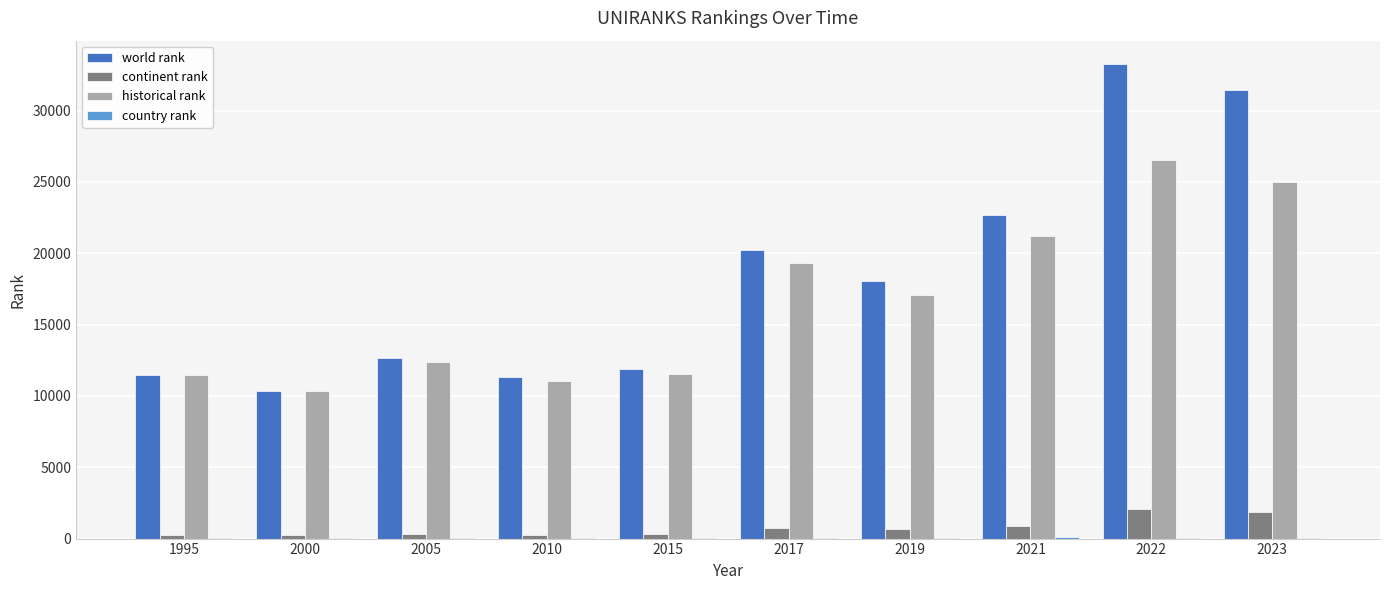

Which series has the largest total across all categories?

world rank